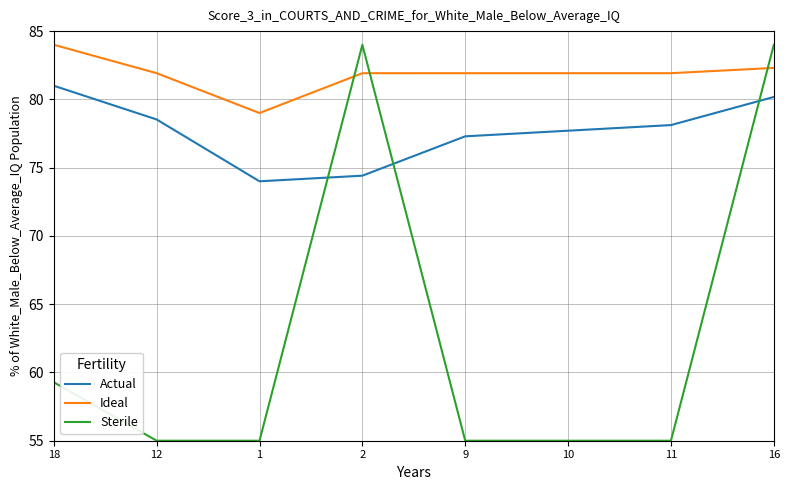

Which series has the widest spread of values?

Sterile